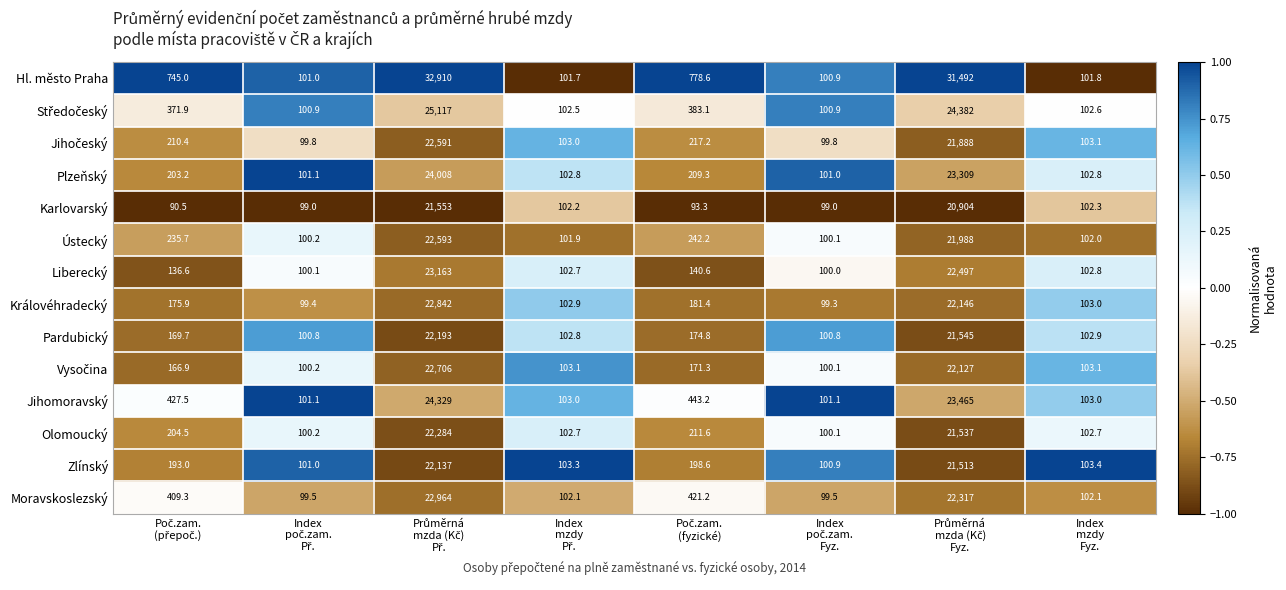

Which series has the largest range (max minus min)?

Hl. město Praha